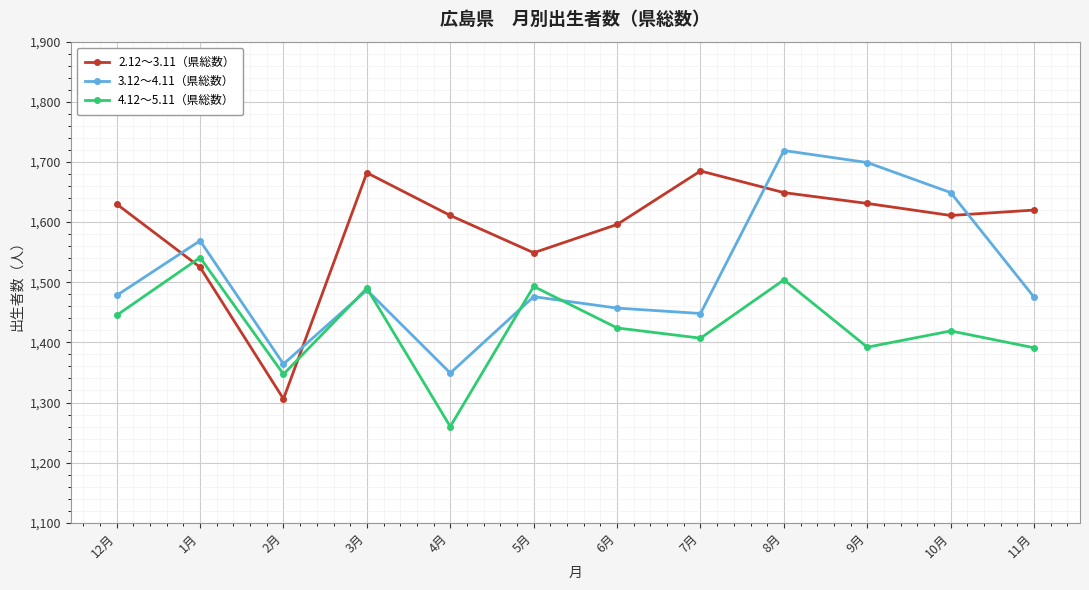

What is the difference between the highest and lowest values at 11月?

229